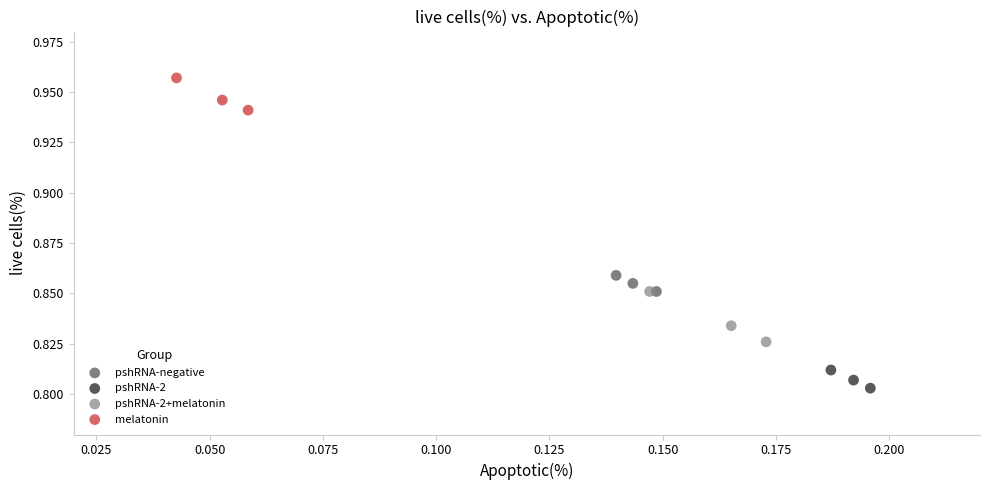

Which series reaches the maximum Y coordinate?

melatonin